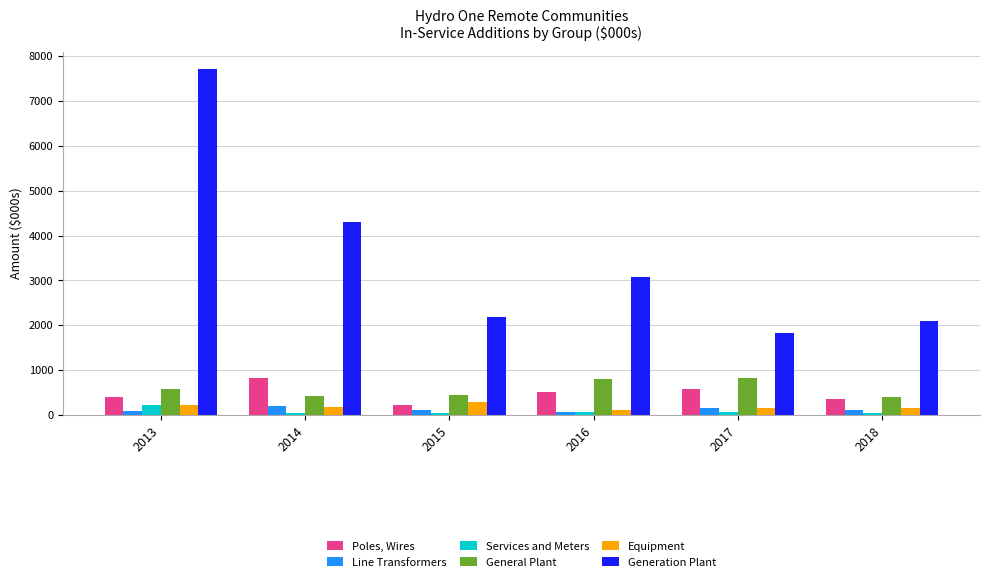

Where does the Generation Plant series first go above 3079?

2013